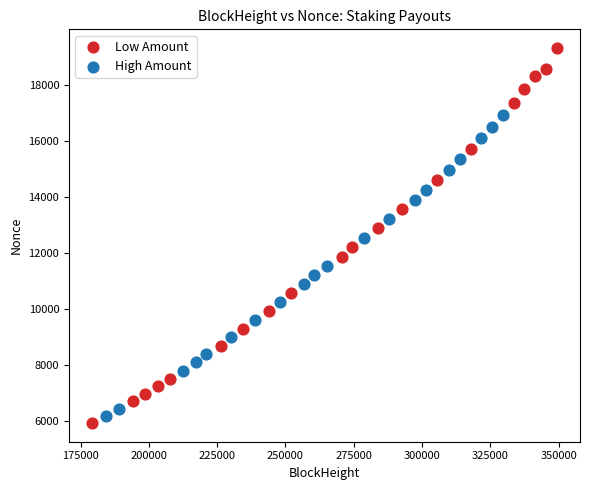

What are all the series names shown in the legend?

Low Amount, High Amount